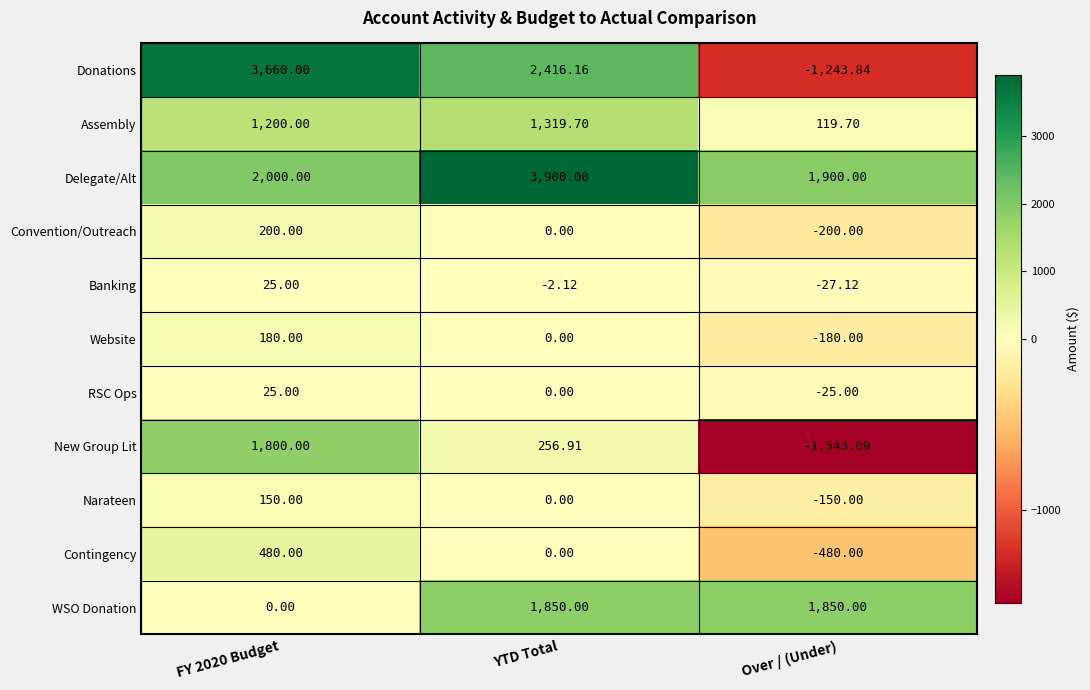

At which label does Banking reach its minimum?

Over / (Under)